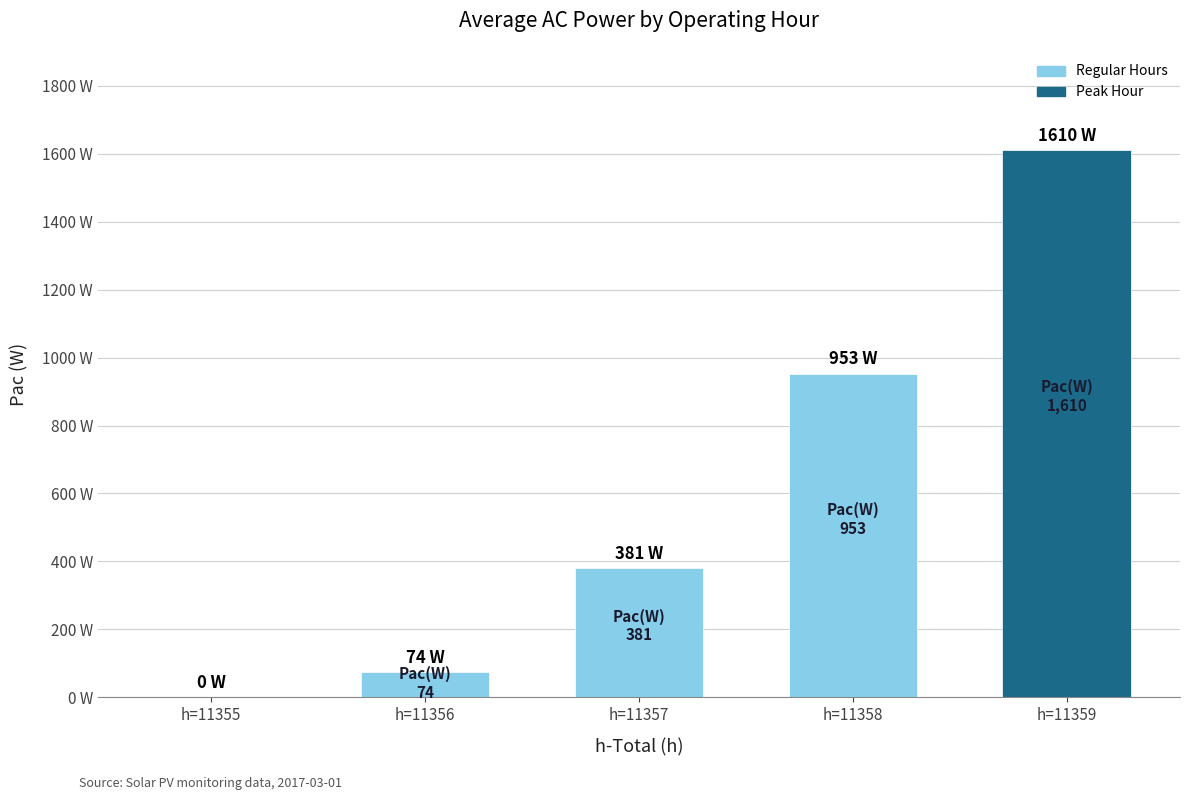

Reading left to right, what are all the values shown in this chart?

0	74	381	953	1610